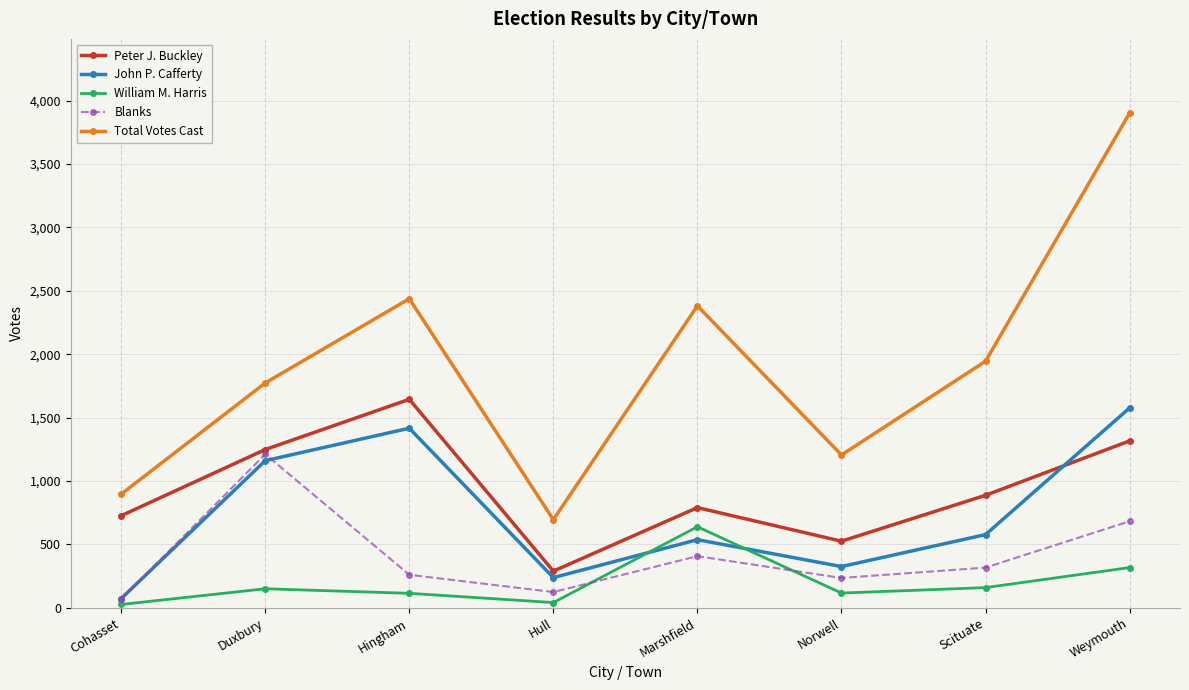

At Scituate, list the series in order from smallest to largest.

William M. Harris, Blanks, John P. Cafferty, Peter J. Buckley, Total Votes Cast